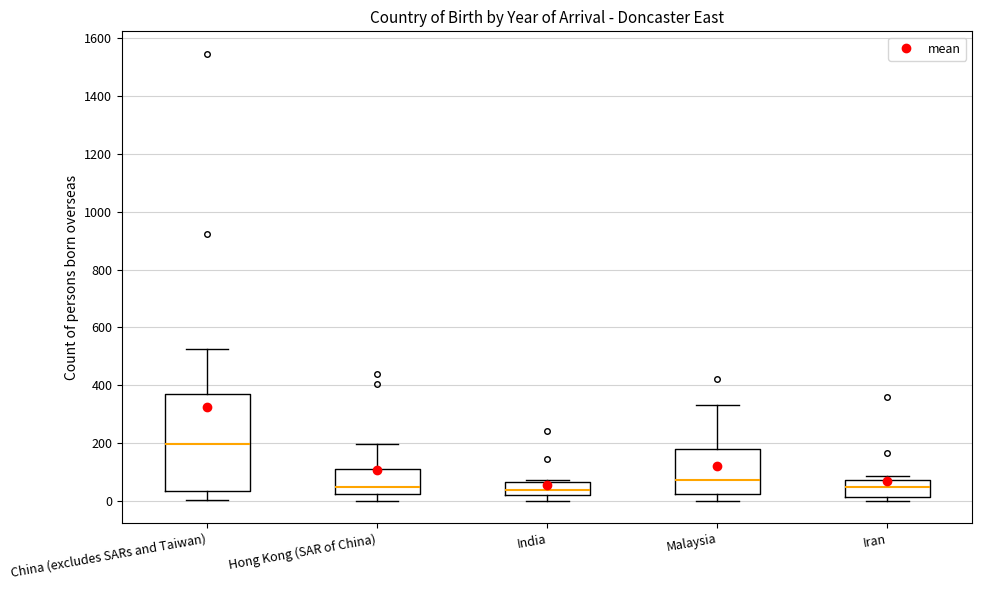

Which box's median line is the highest?

China (excludes SARs and Taiwan)